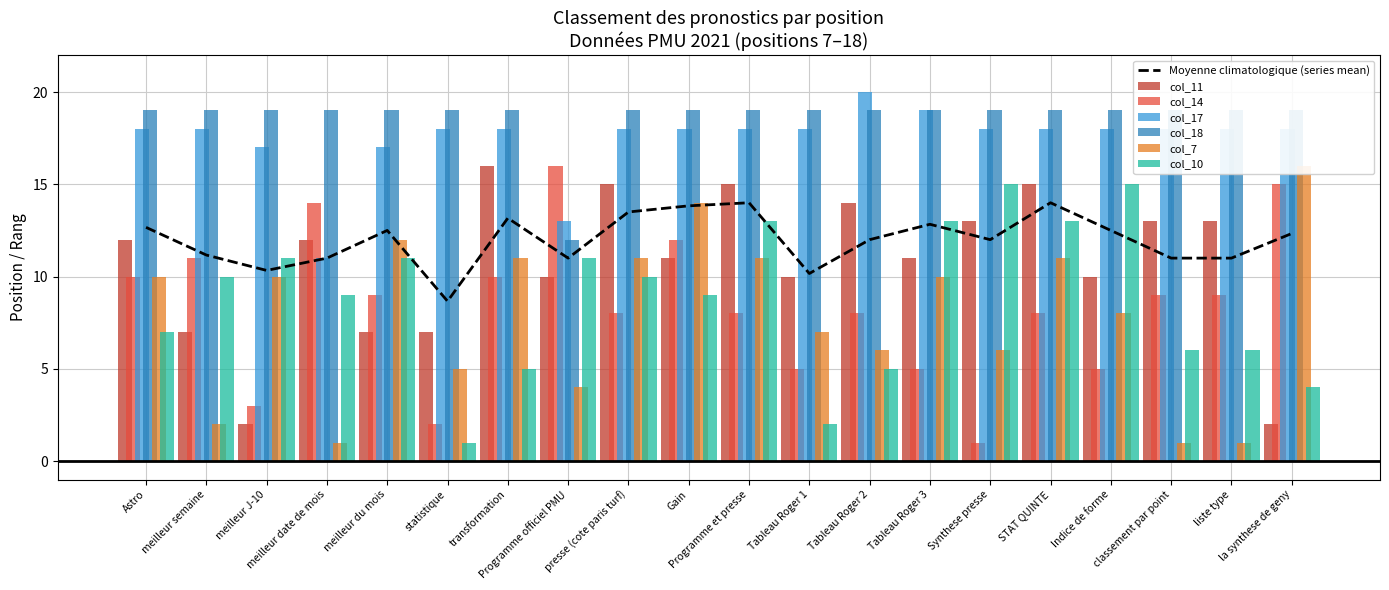

What is the total value across all series at Programme et presse?

84